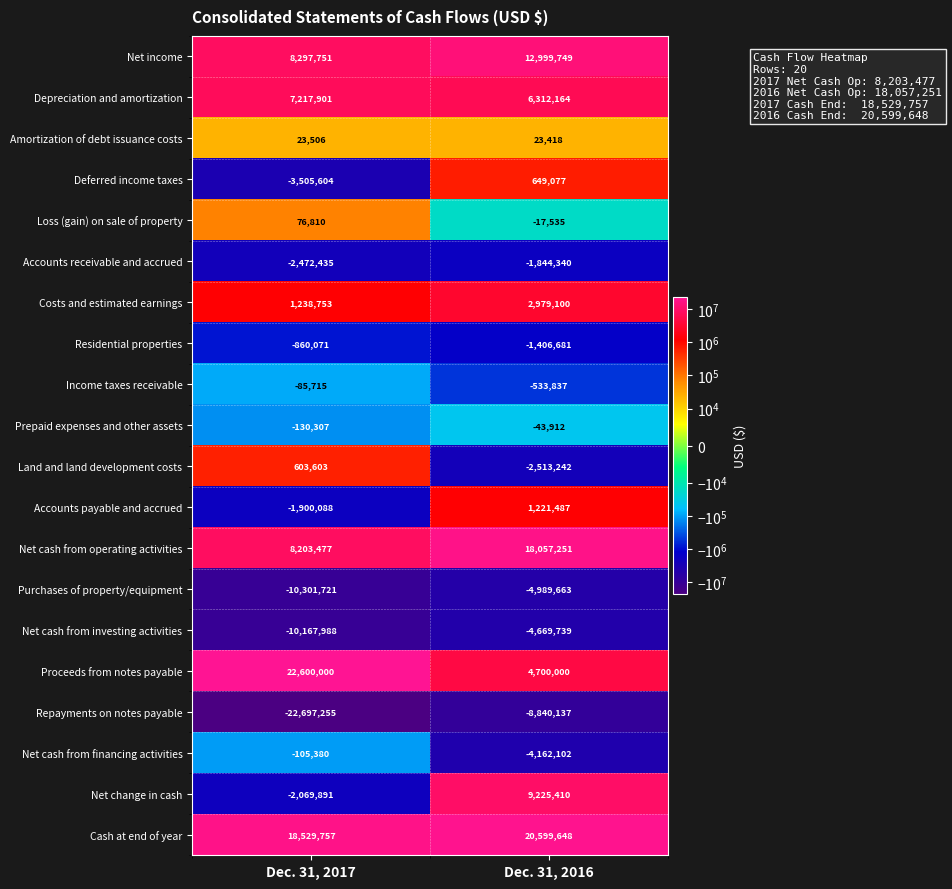

What is the average value of the Loss (gain) on sale of property series?

29638